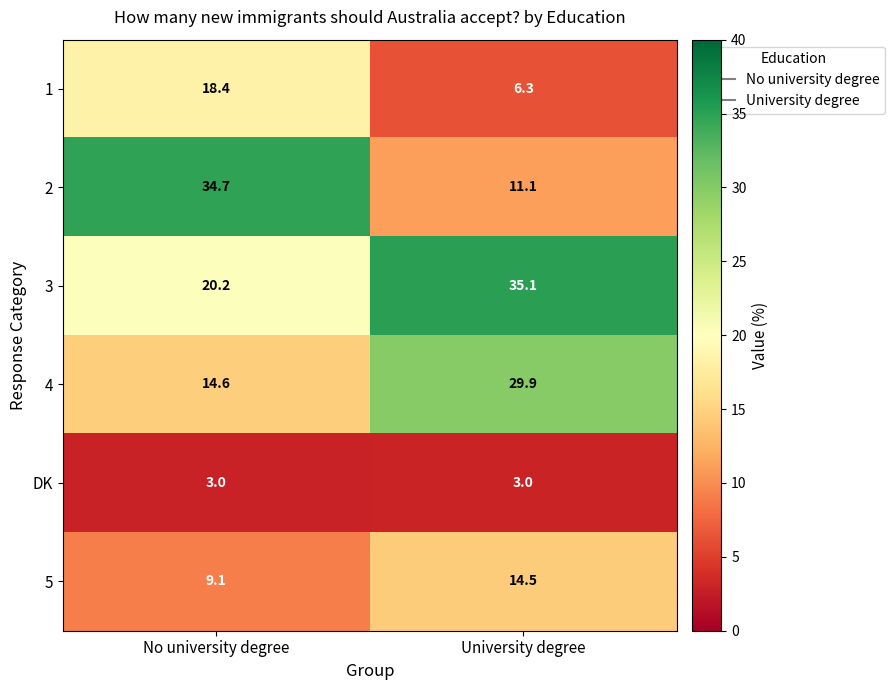

What is the maximum value shown in the chart?

35.1